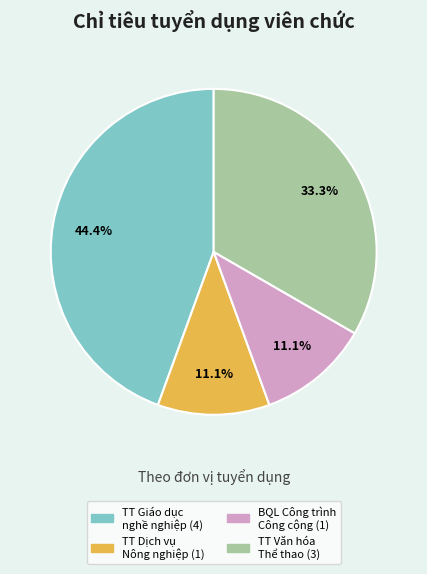

Does any single category account for the majority?

No